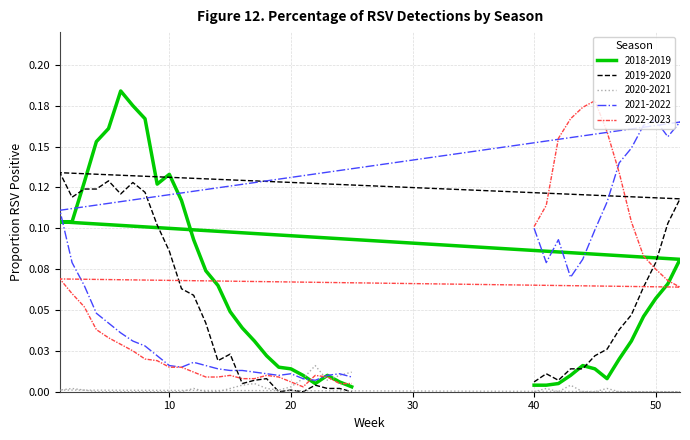

How many values in the 2019-2020 series exceed 0?

35